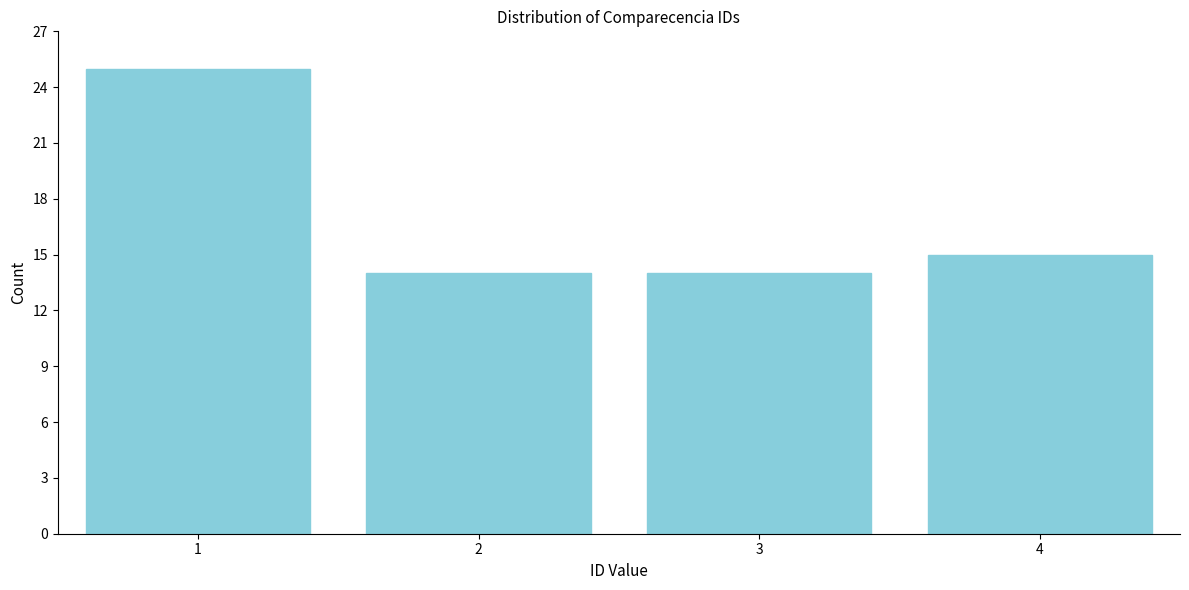

Reading right to left, transcribe all the data shown in this chart.

15	14	14	25